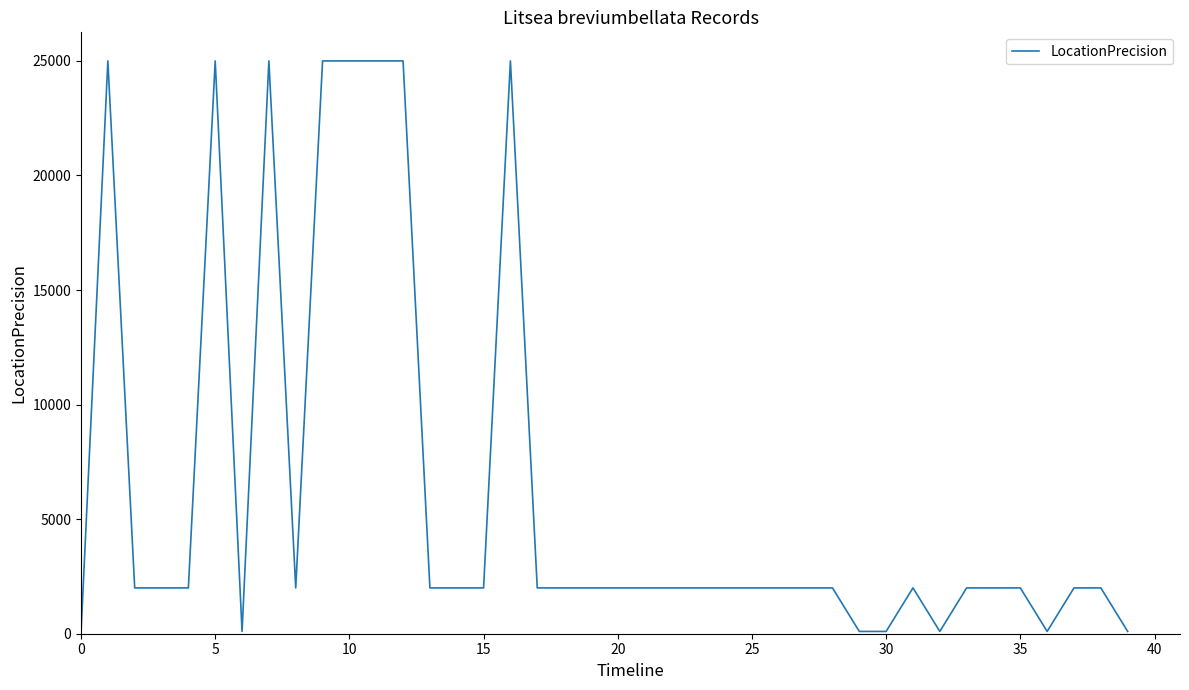

What is the maximum value shown in the chart?

25000